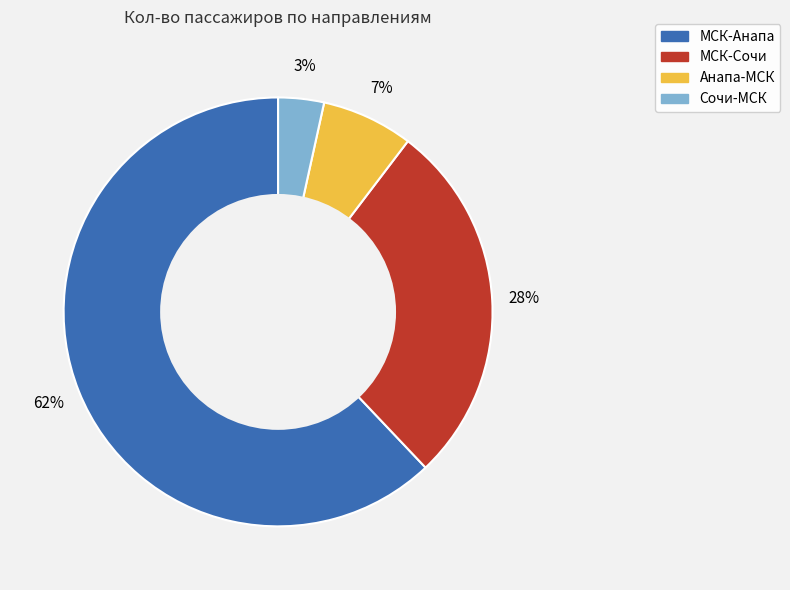

True or false: МСК-Сочи accounts for 19% of the total.

False